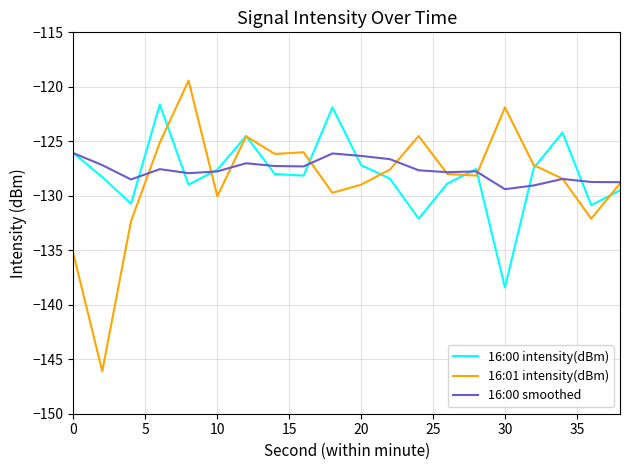

What is the highest value of the 16:00 smoothed series?

-126.1